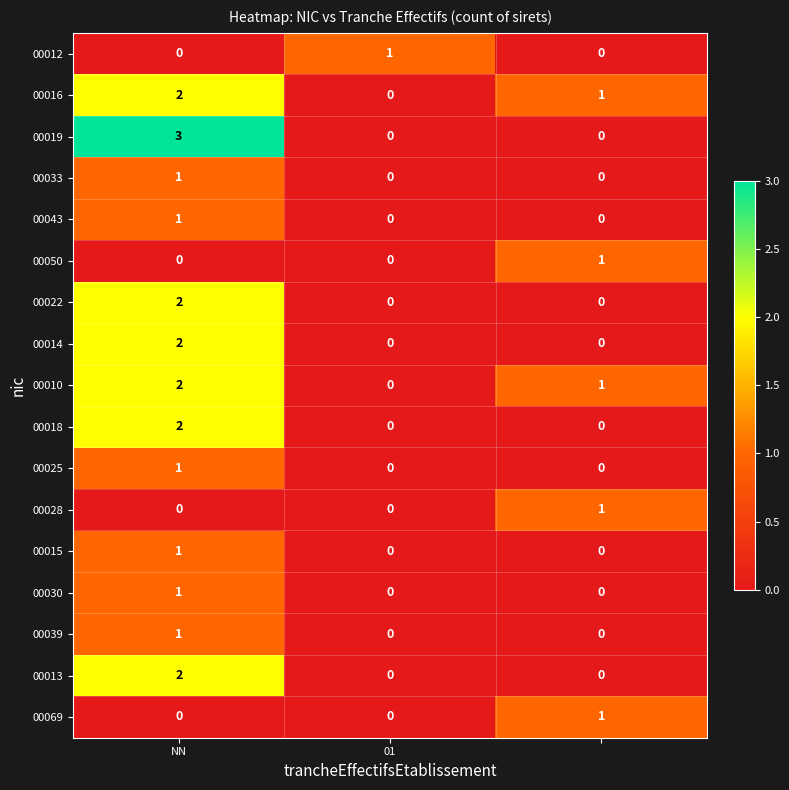

What is the greatest value displayed?

3